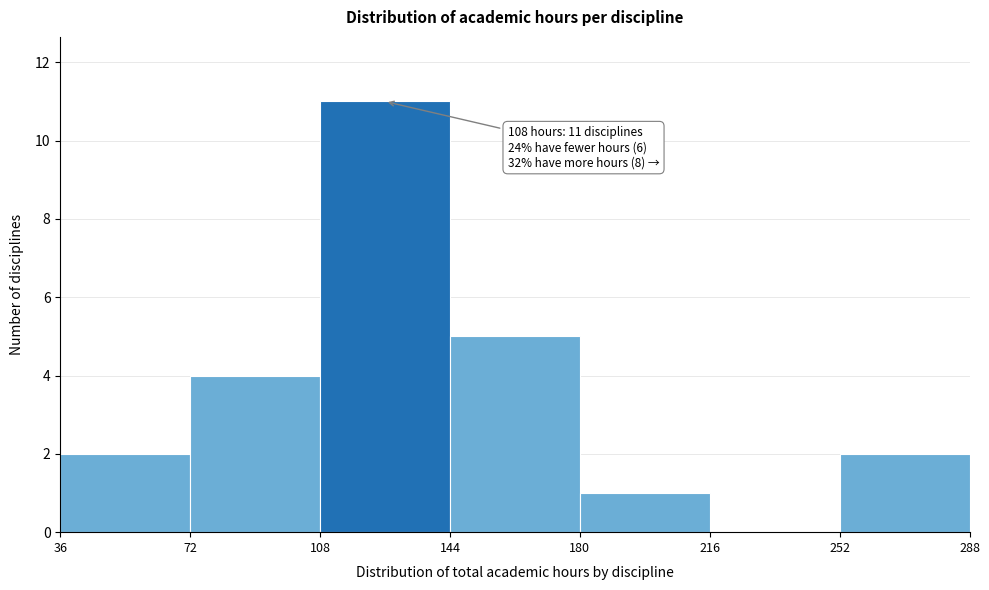

Over which range of the x-axis is the bar tallest?

108 to 144